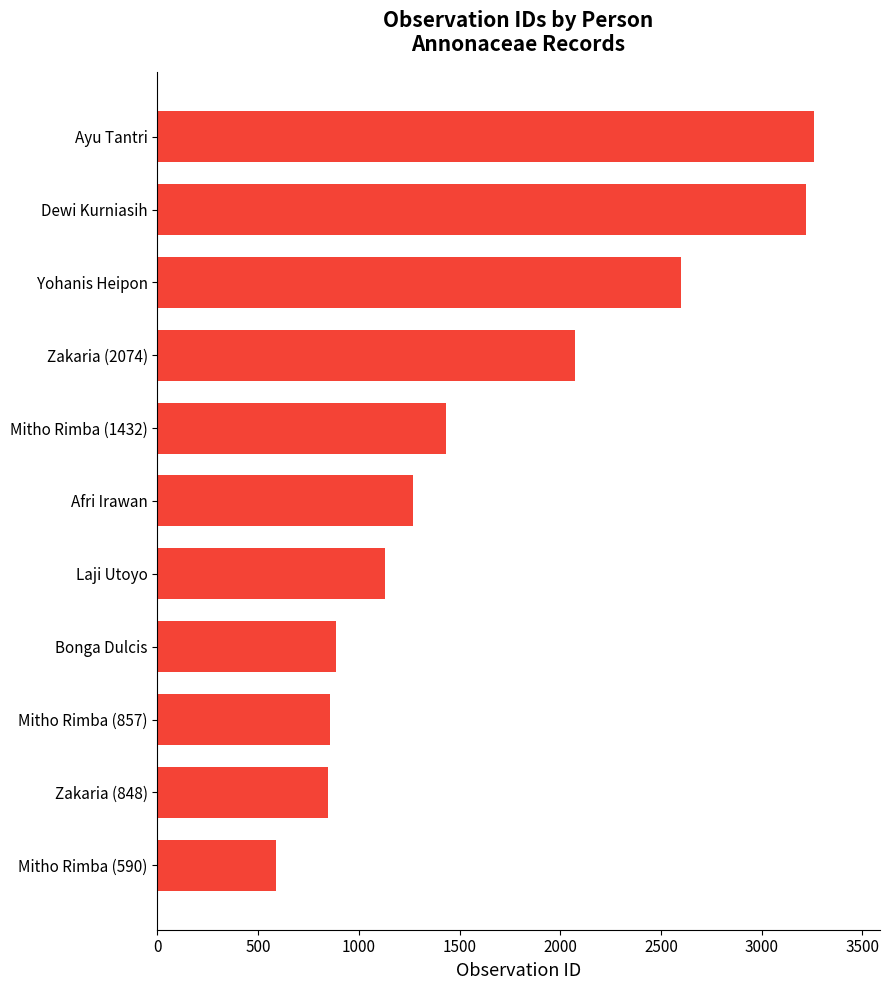

Which has a higher value, Yohanis Heipon or Laji Utoyo?

Yohanis Heipon